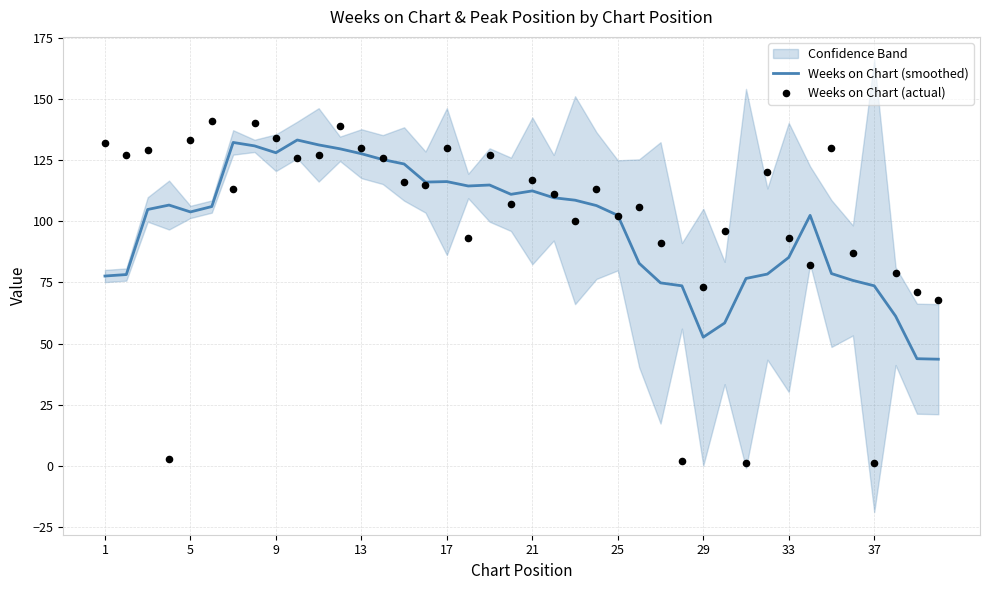

Which series reaches the minimum Y coordinate?

Weeks on Chart (actual)